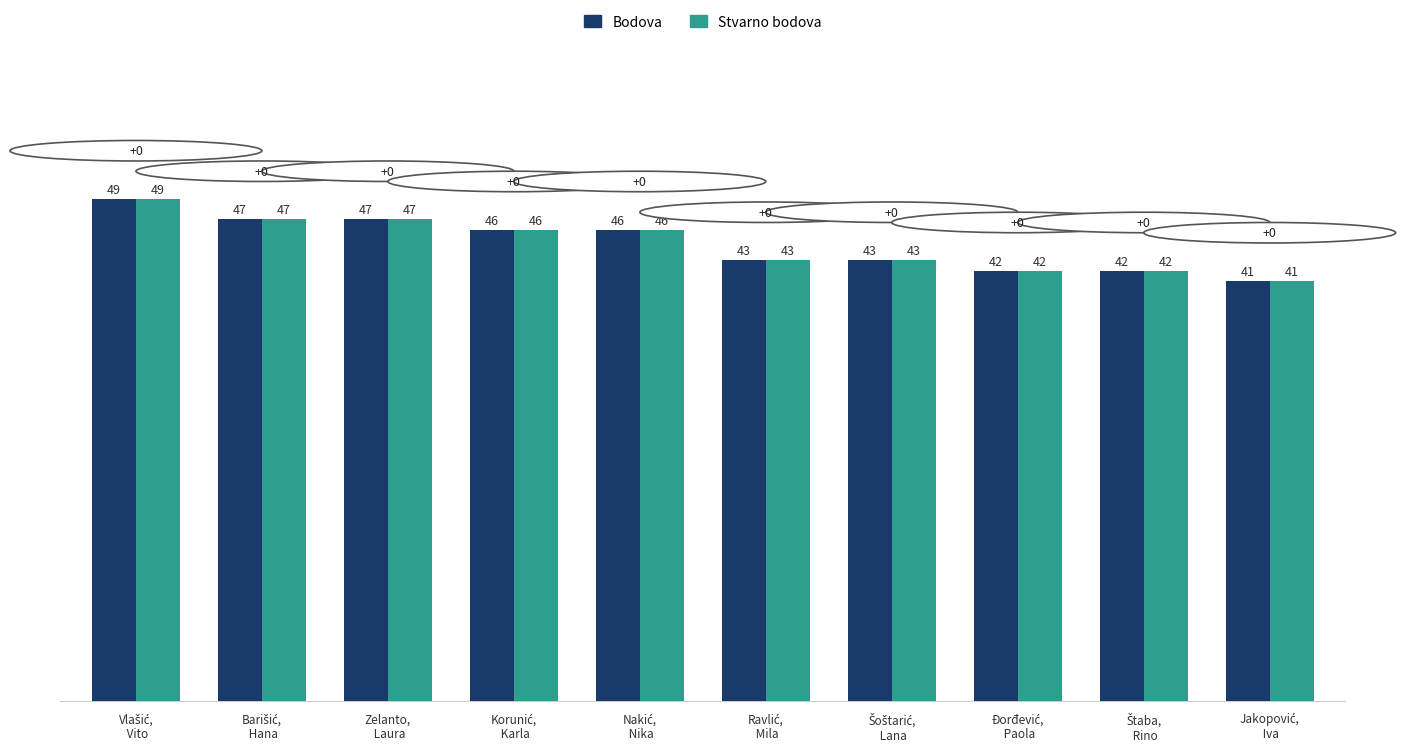

What is the difference between the second highest and second lowest values in the Stvarno bodova series?

5